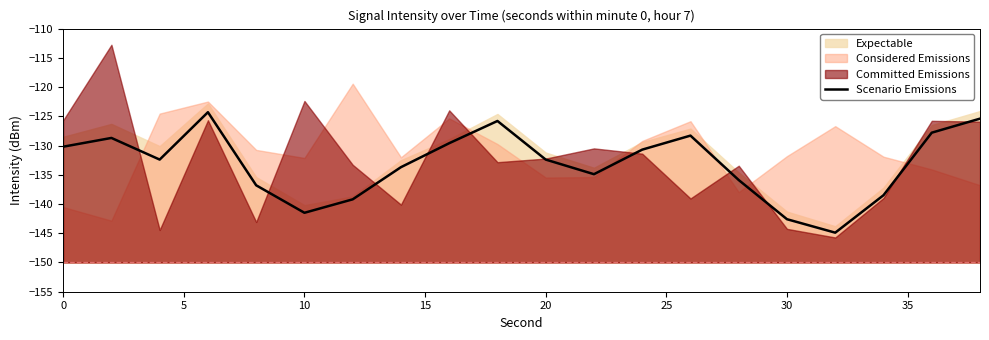

How many interior local peaks (higher than both neighbors) does the data have?

4